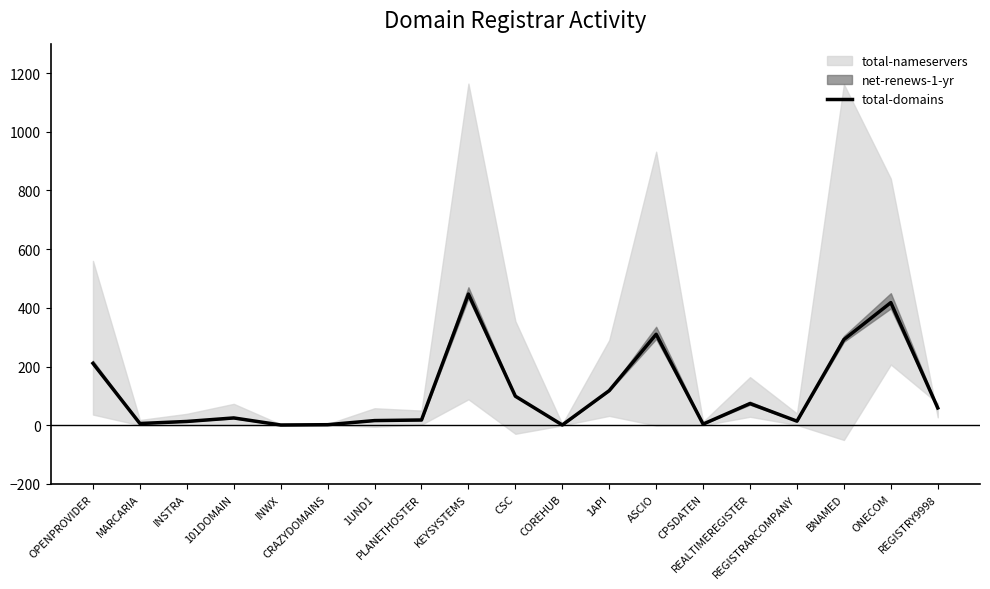

Where does the data first go above 25?

OPENPROVIDER